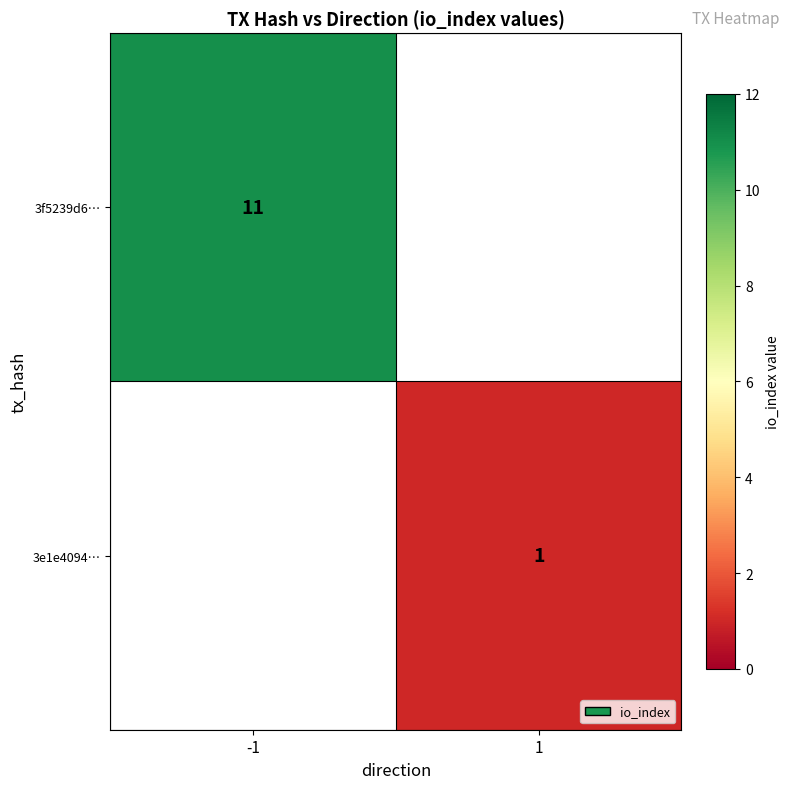

True or false: 3f5239d6… has a value of 15 at -1.

False